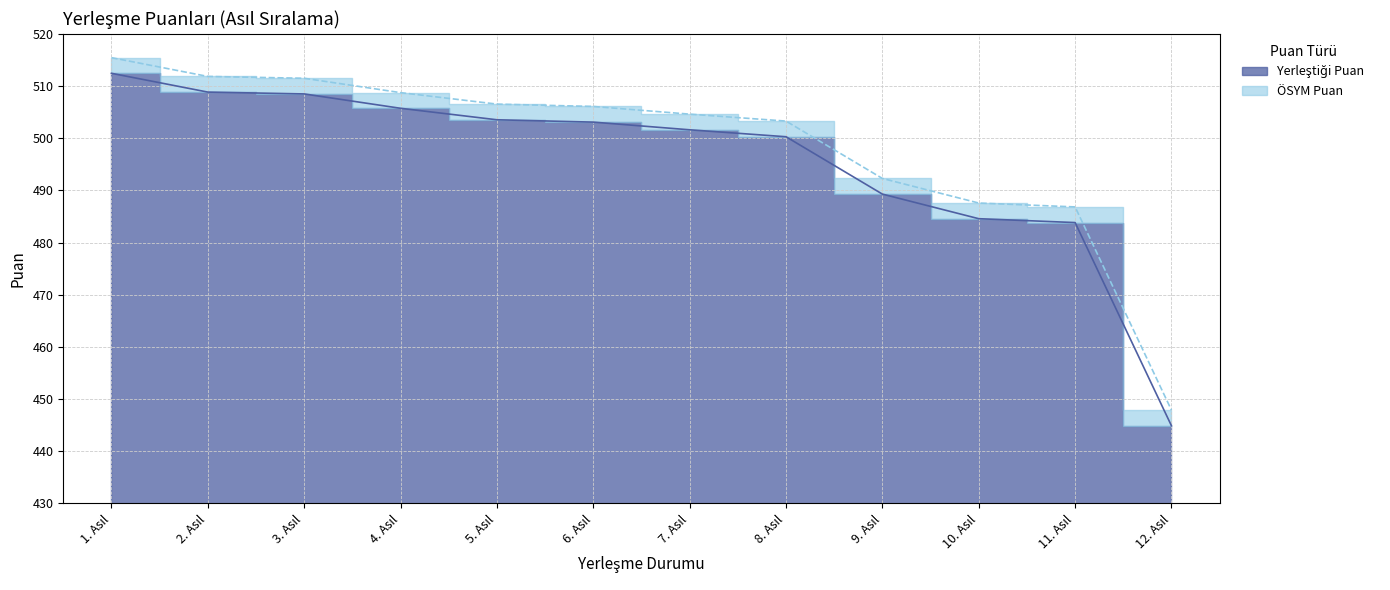

What is the value of the Yerleştiği Puan point at the 6th from the left?

503.1